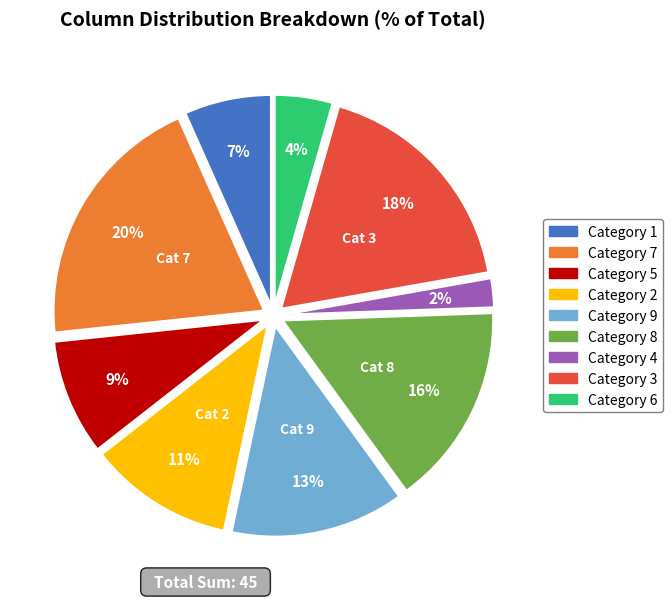

To the nearest percent, what is the difference between the largest and smallest slice percentages?

18%